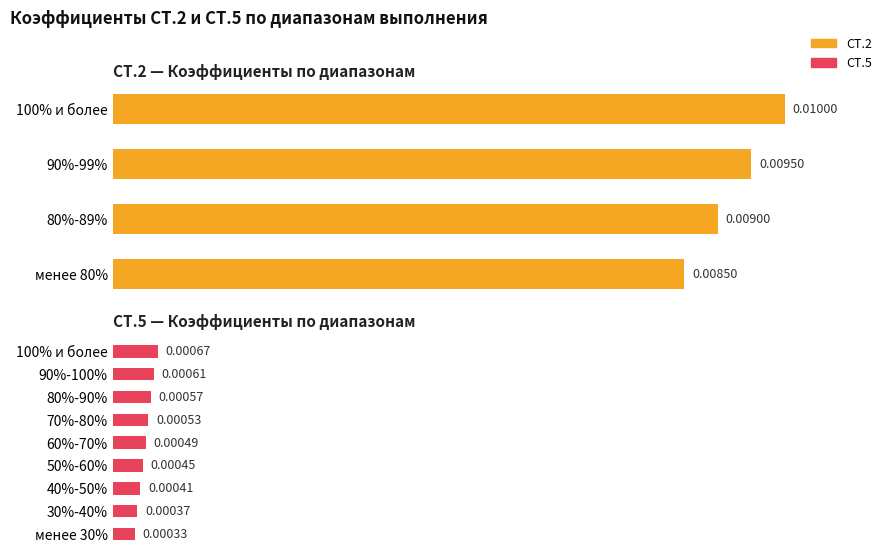

Between 50%-60% and 70%-80%, which is larger?

70%-80%